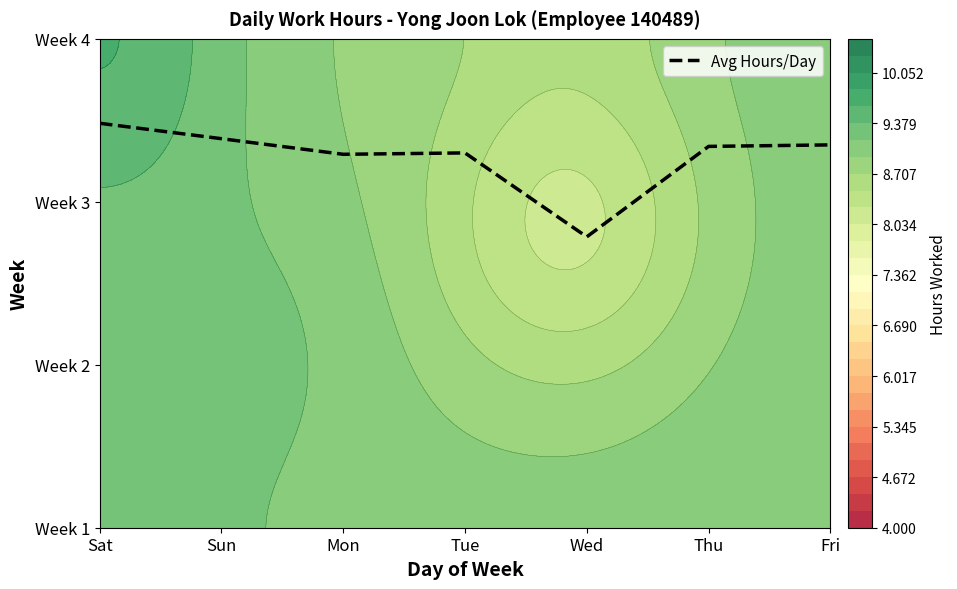

Rank the categories by value from highest to lowest.

Sat, Sun, Fri, Thu, Tue, Mon, Wed